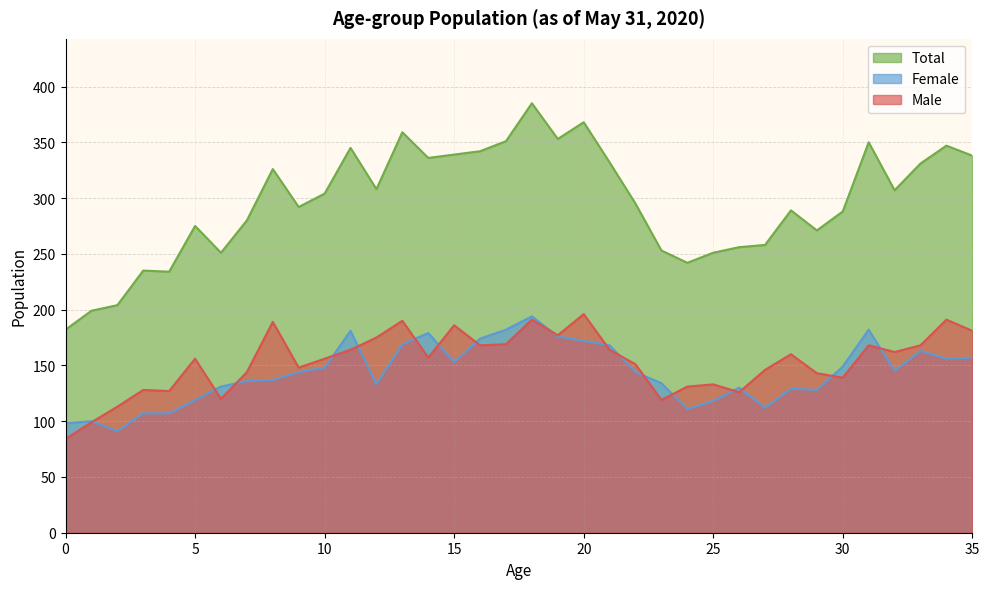

Between 12 and 17, which is larger?

12